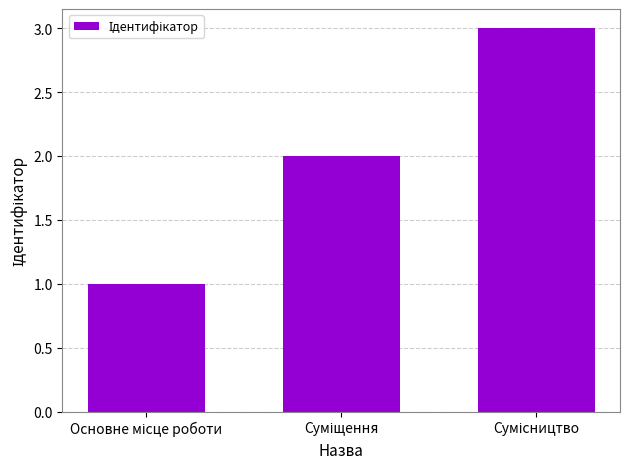

What is the greatest value displayed?

3